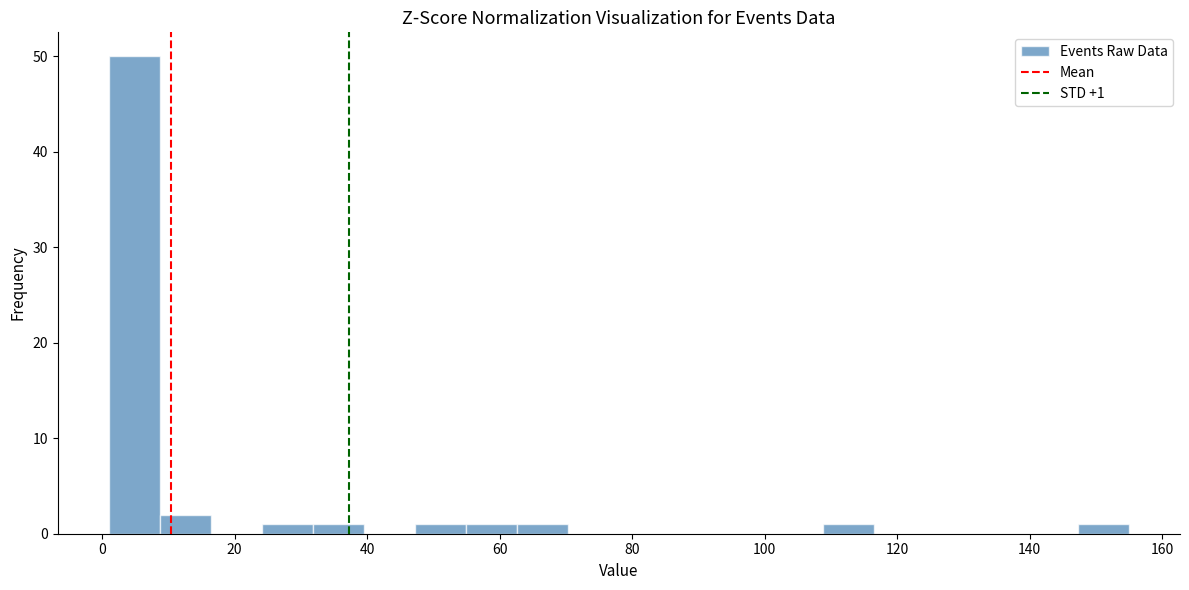

Around what value on the x-axis is the tallest bar? Give the approximate position of its centre, as read against the axis.

4